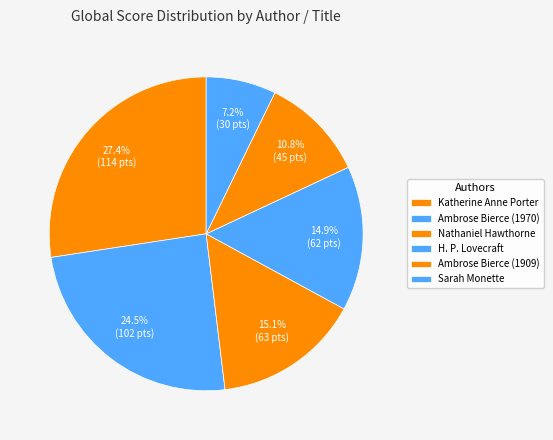

Rank the categories by value from highest to lowest.

Katherine Anne Porter (1965), Ambrose Bierce (1970), Nathaniel Hawthorne (1835), H. P. Lovecraft (1997), Ambrose Bierce (1909), Sarah Monette (2007)